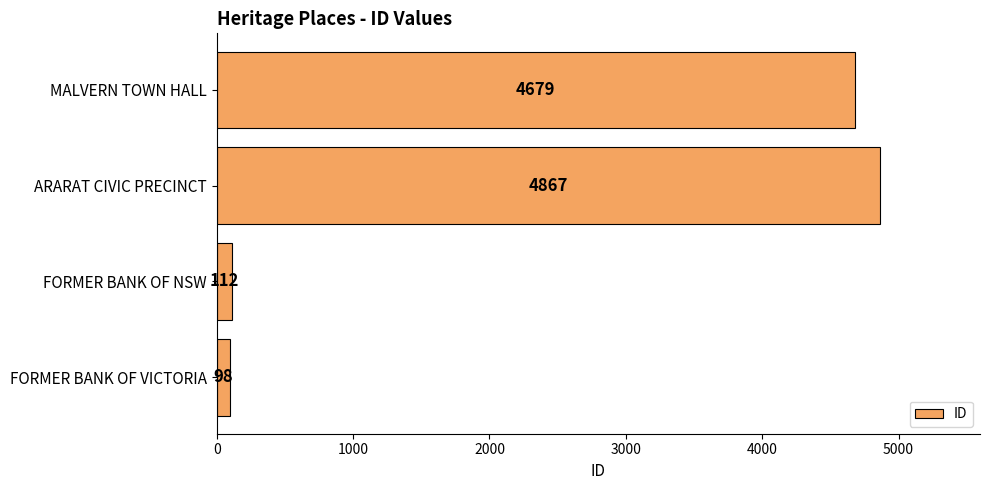

What is the sum of all values?

9756